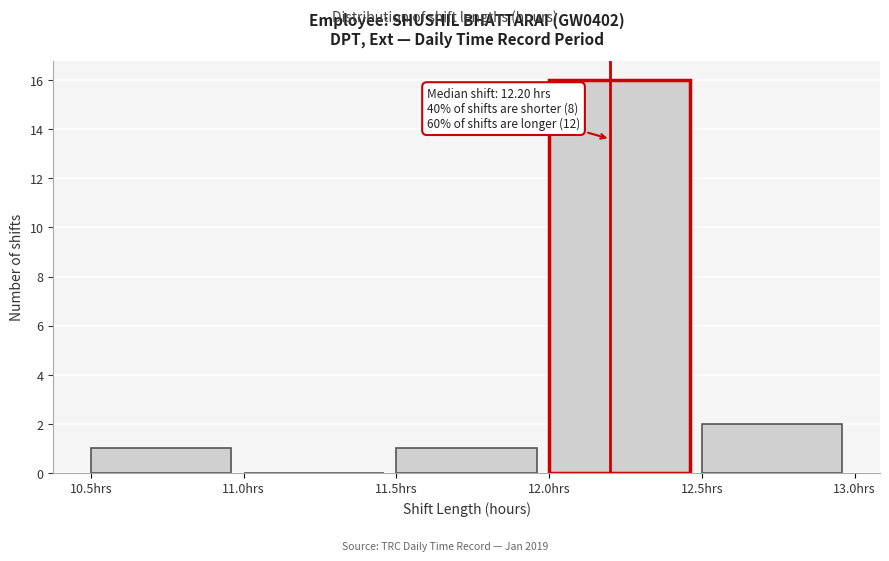

Which range on the x-axis has the tallest bar?

12.0 to 12.5